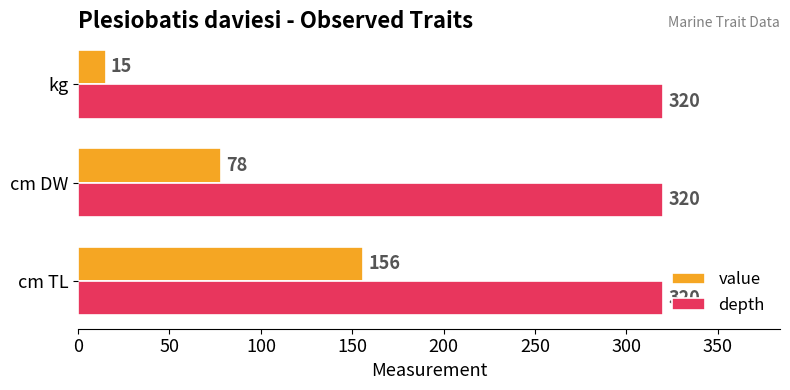

Is the value of value at kg greater than the value of depth at cm TL?

No